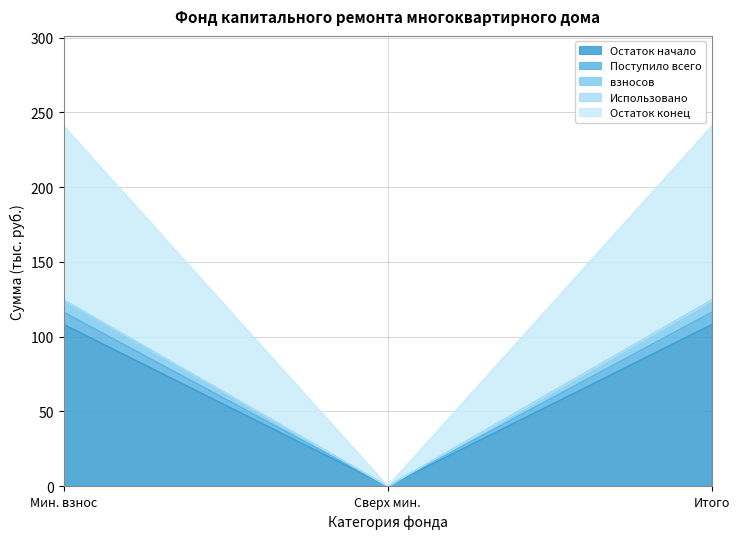

What is the difference between the Остаток начало values at Мин. взнос and Сверх мин.?

108.2